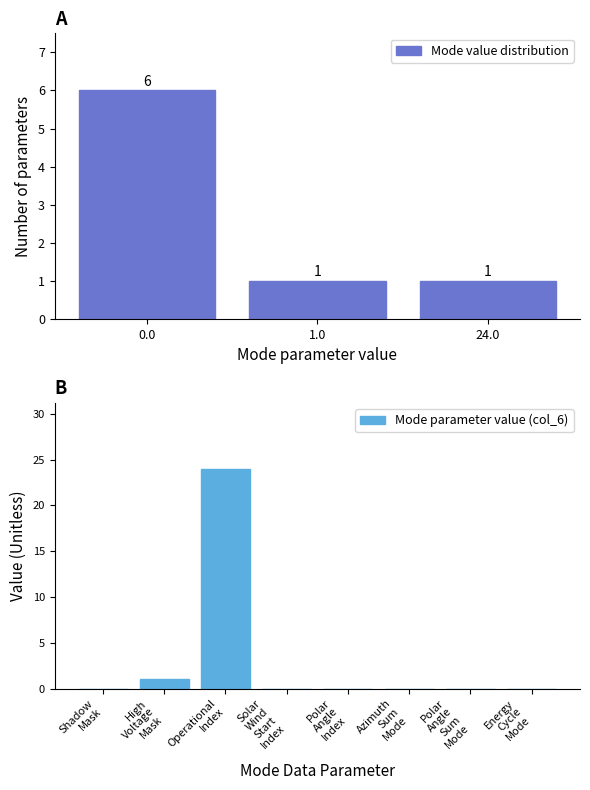

What is the difference between the maximum and minimum values in the Mode value distribution series?

5